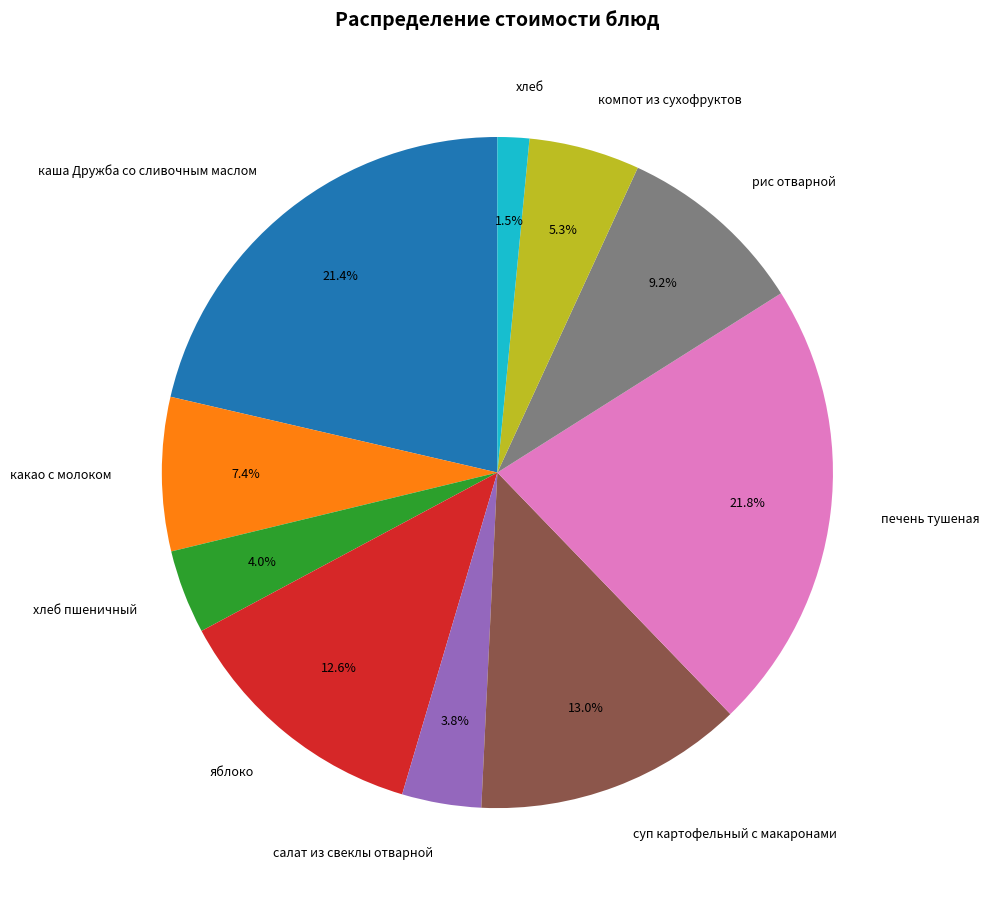

Between хлеб пшеничный and рис отварной, which is larger?

рис отварной